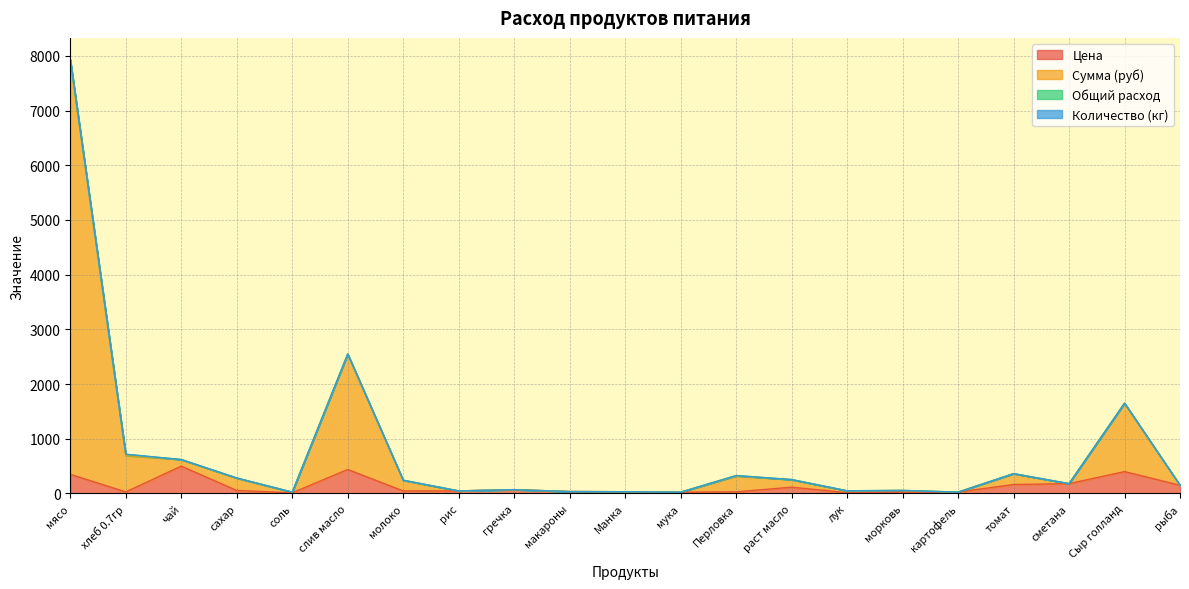

Is the value of Цена at раст масло greater than the value of Сумма (руб) at гречка?

Yes